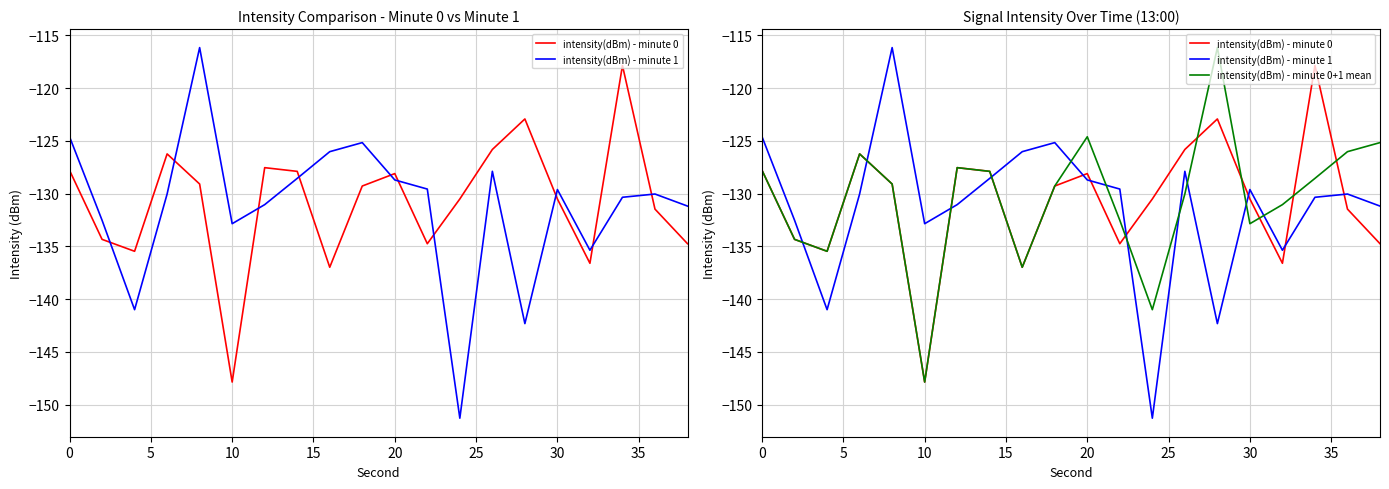

Rank the series by their average value, from highest to lowest.

intensity(dBm) - minute 0+1 mean, intensity(dBm) - minute 0, intensity(dBm) - minute 1